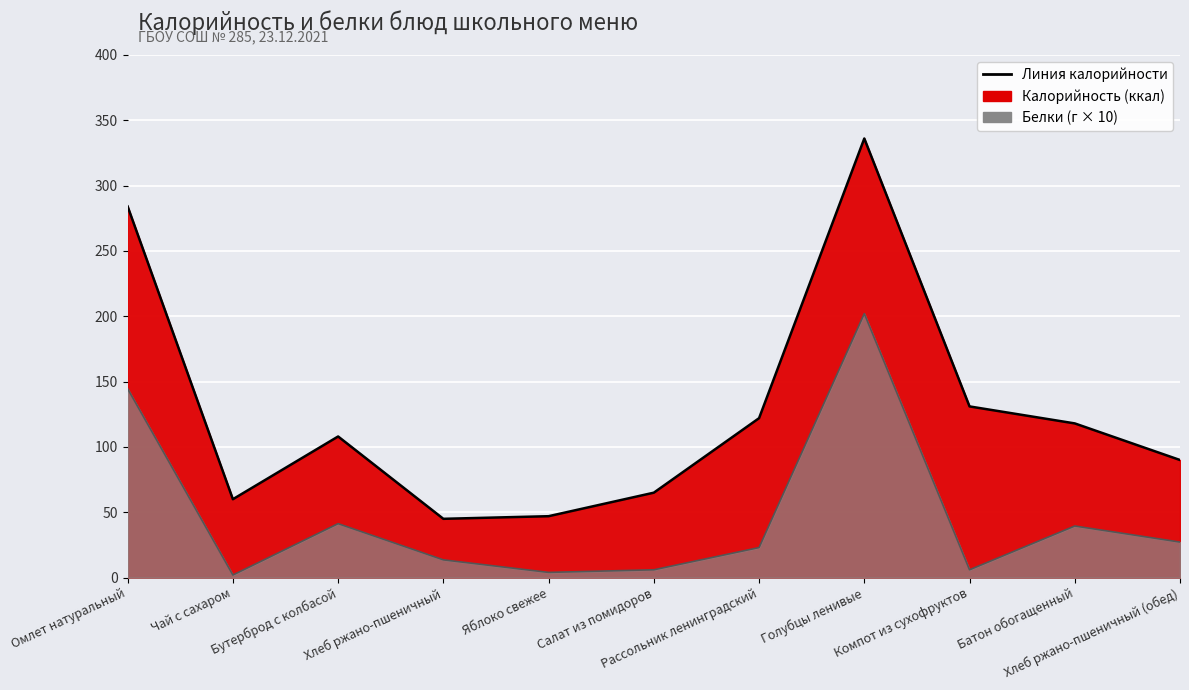

Is the value of Калорийность at Хлеб ржано-пшеничный greater than the value of Белки at Голубцы ленивые?

No